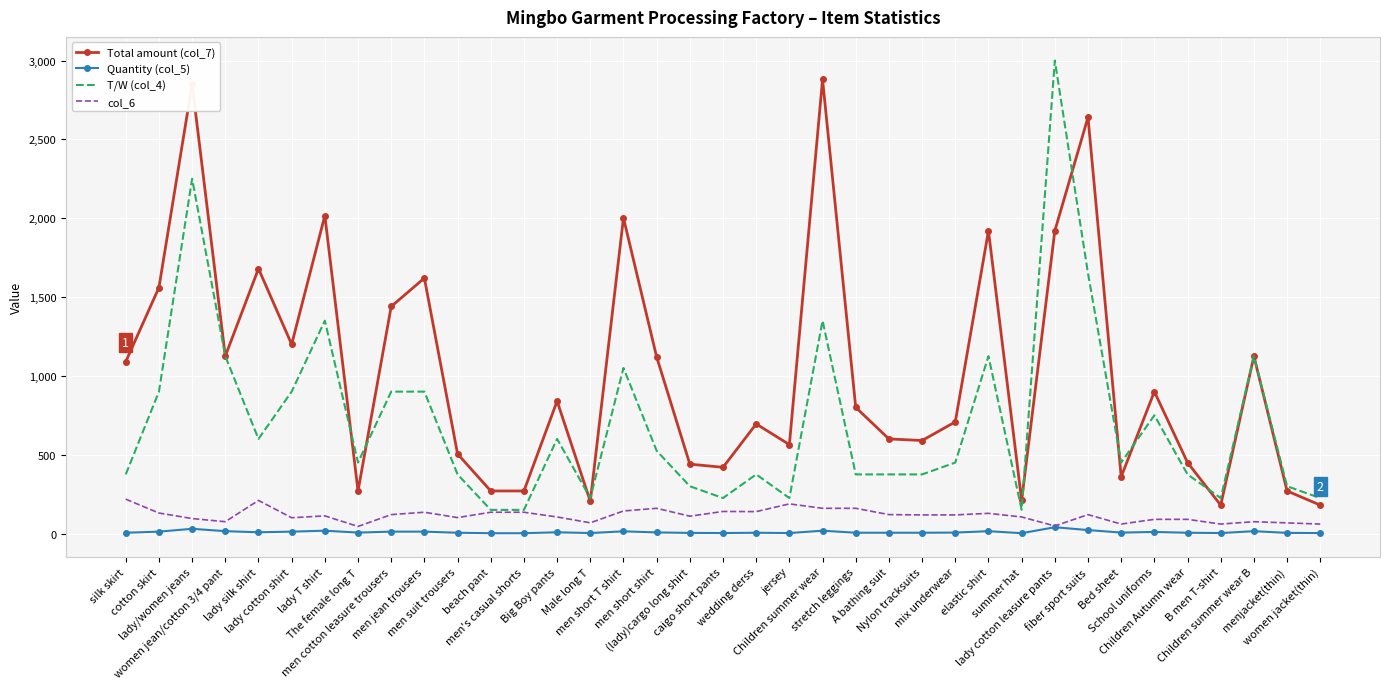

Rank the series at lady silk shirt from highest to lowest value.

Total amount (col_7), T/W (col_4), col_6, Quantity (col_5)